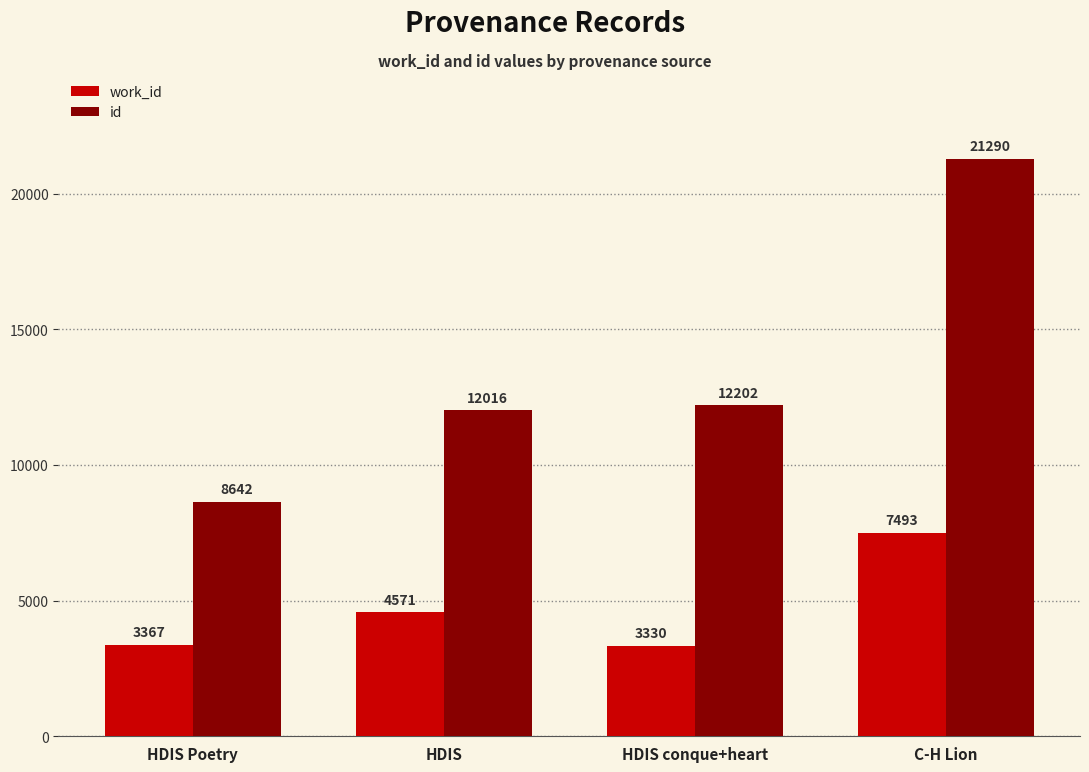

List the series in order of their overall mean, highest first.

id, work_id